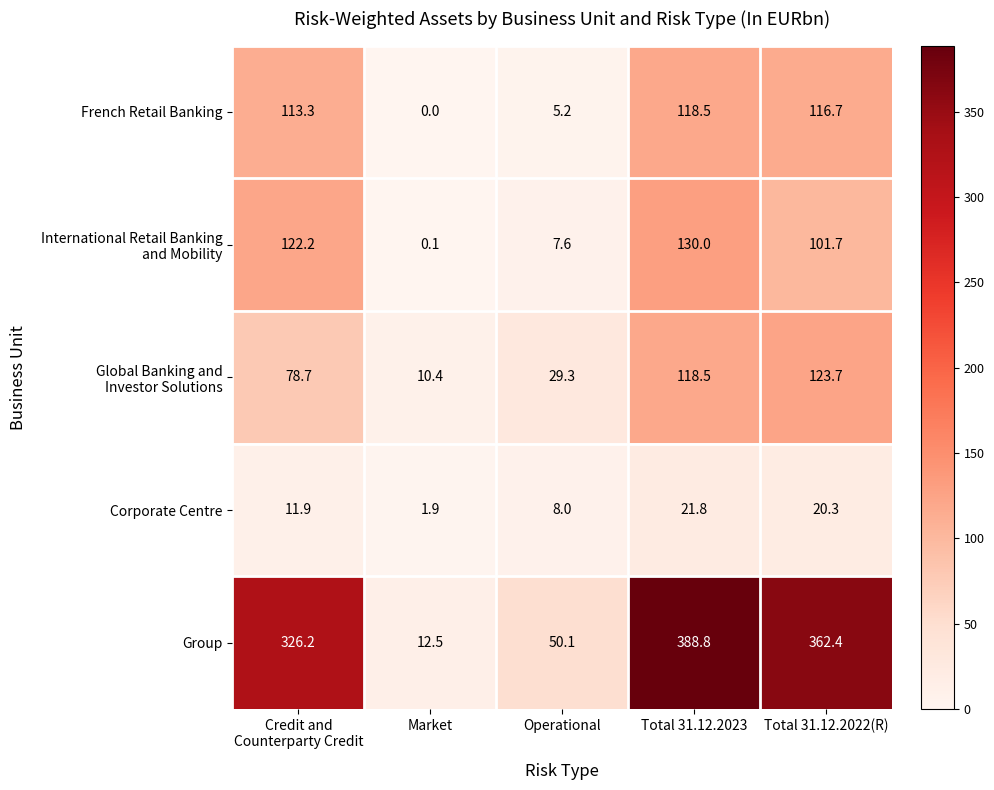

What is the maximum value for Corporate Centre?

21.8